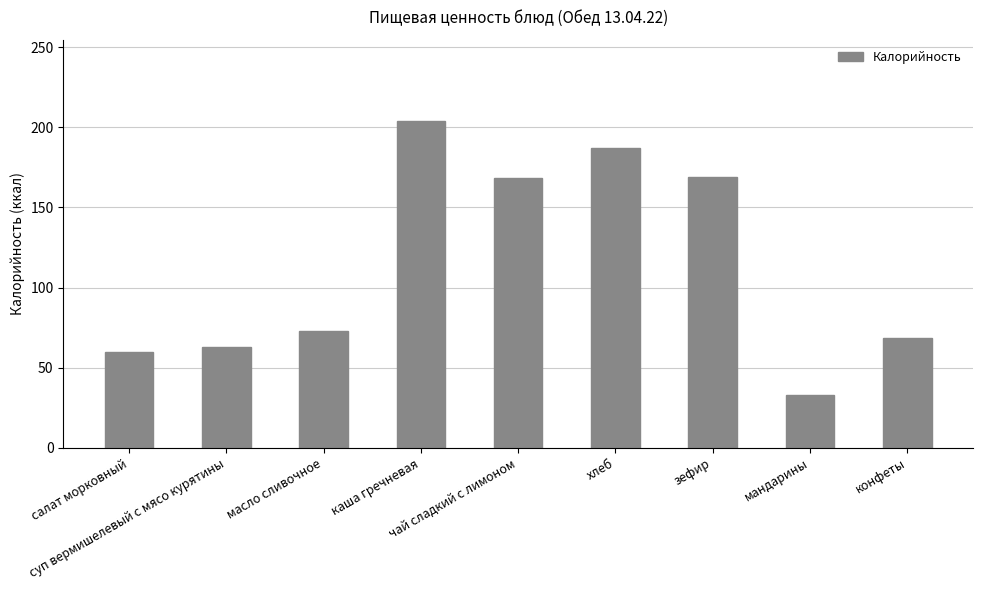

Approximately how many times larger is the value at суп вермишелевый с мясо курятины compared to чай сладкий с лимоном?

0.4